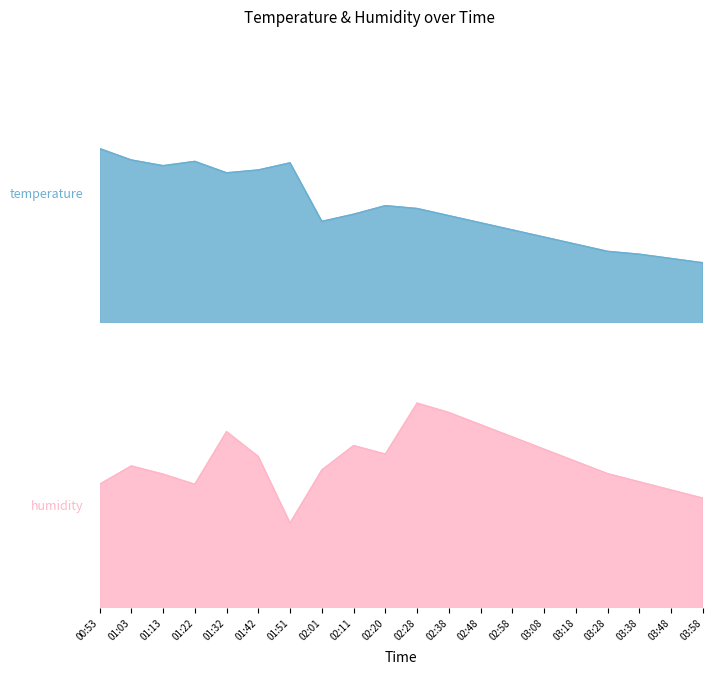

What is the value of the humidity point at the 19th from the left?

93.9